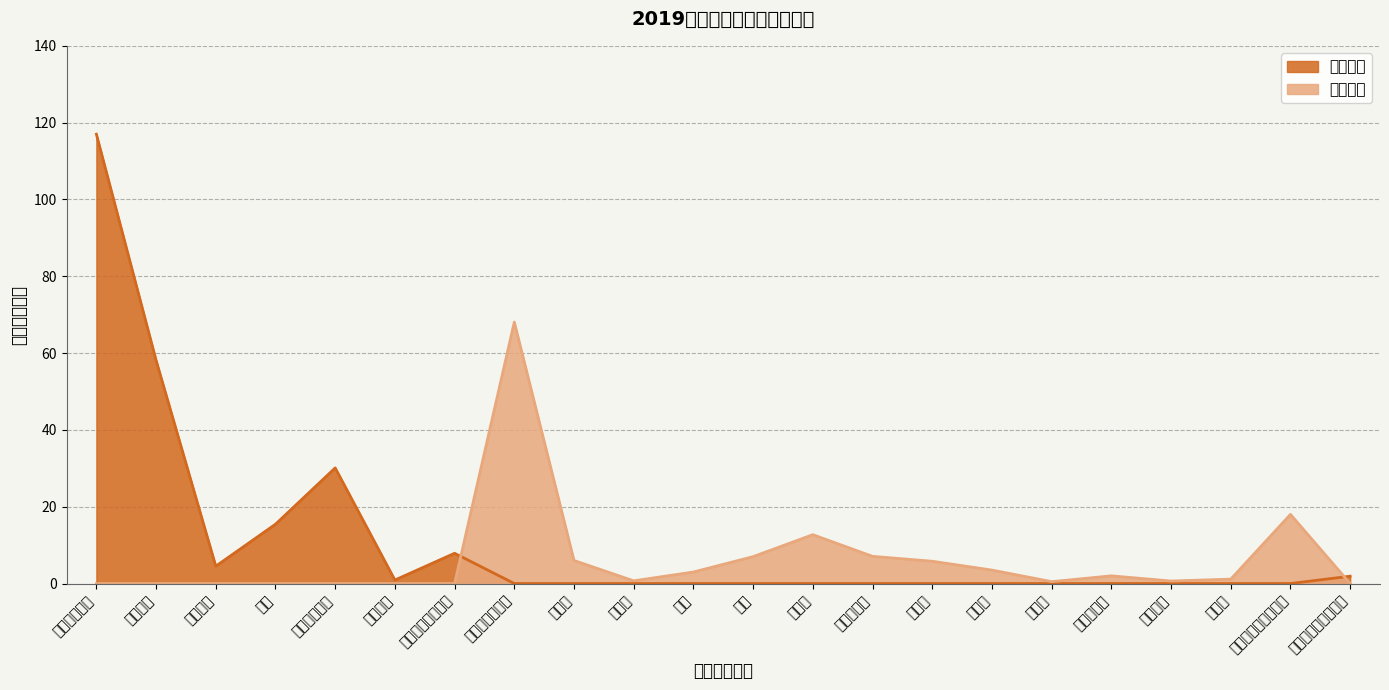

Which series changed the most between 津贴补贴 and 奖金?

人员经费